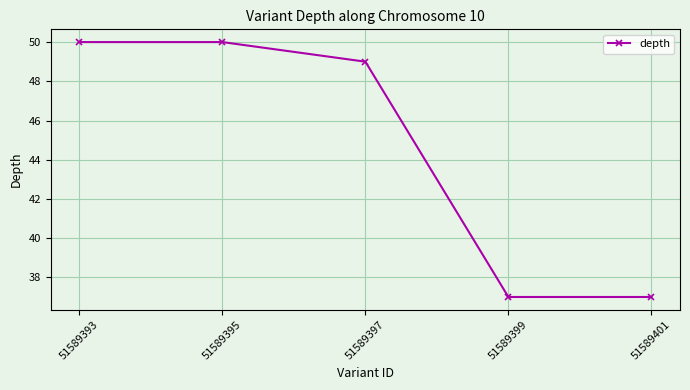

Reading left to right, transcribe all the data shown in this chart.

50	50	49	37	37